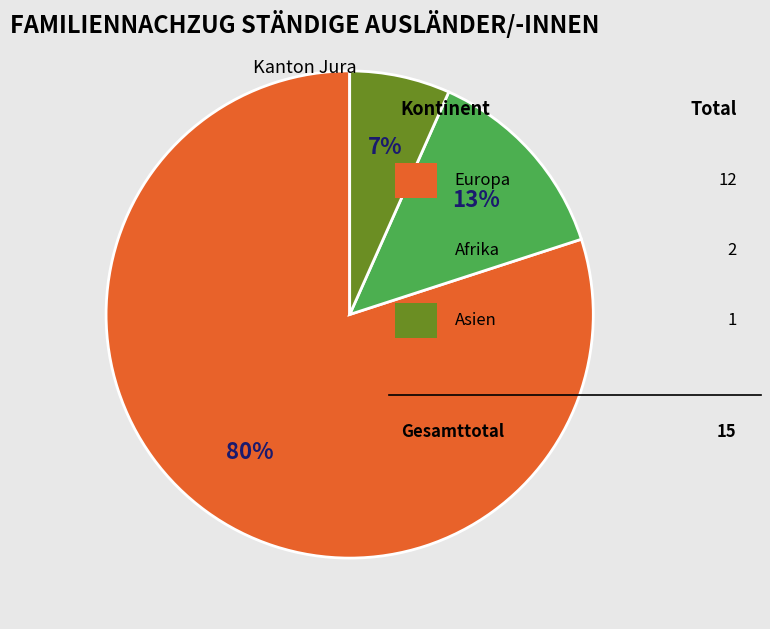

To the nearest percent, what is the average slice percentage?

33%